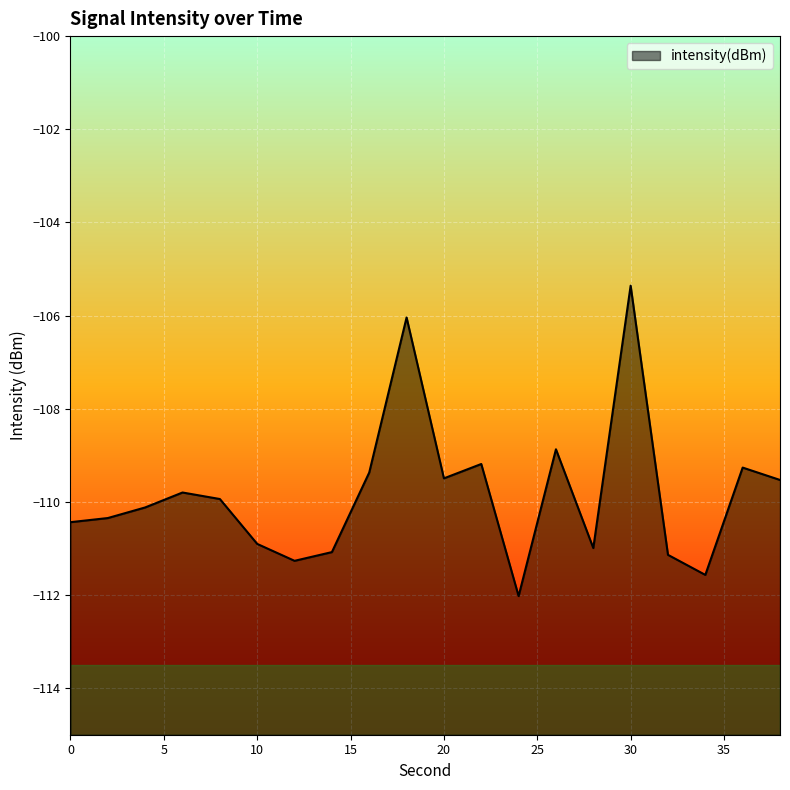

Where is the first local minimum?

12